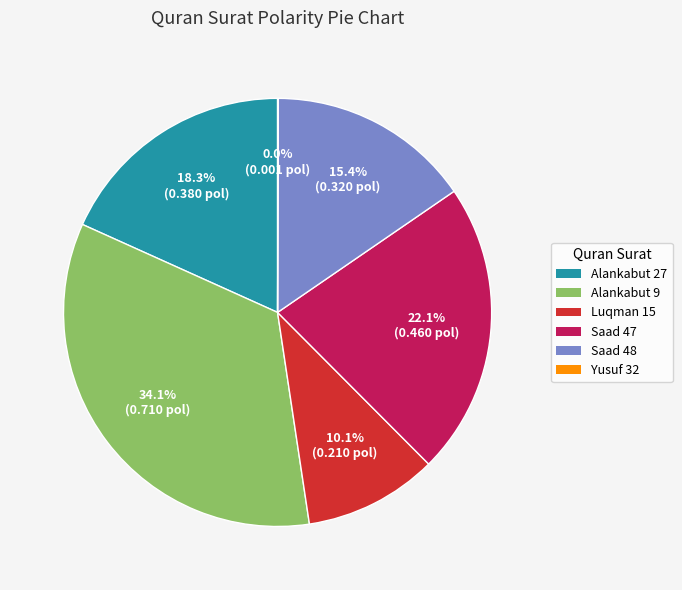

Is there a majority slice in this chart?

No